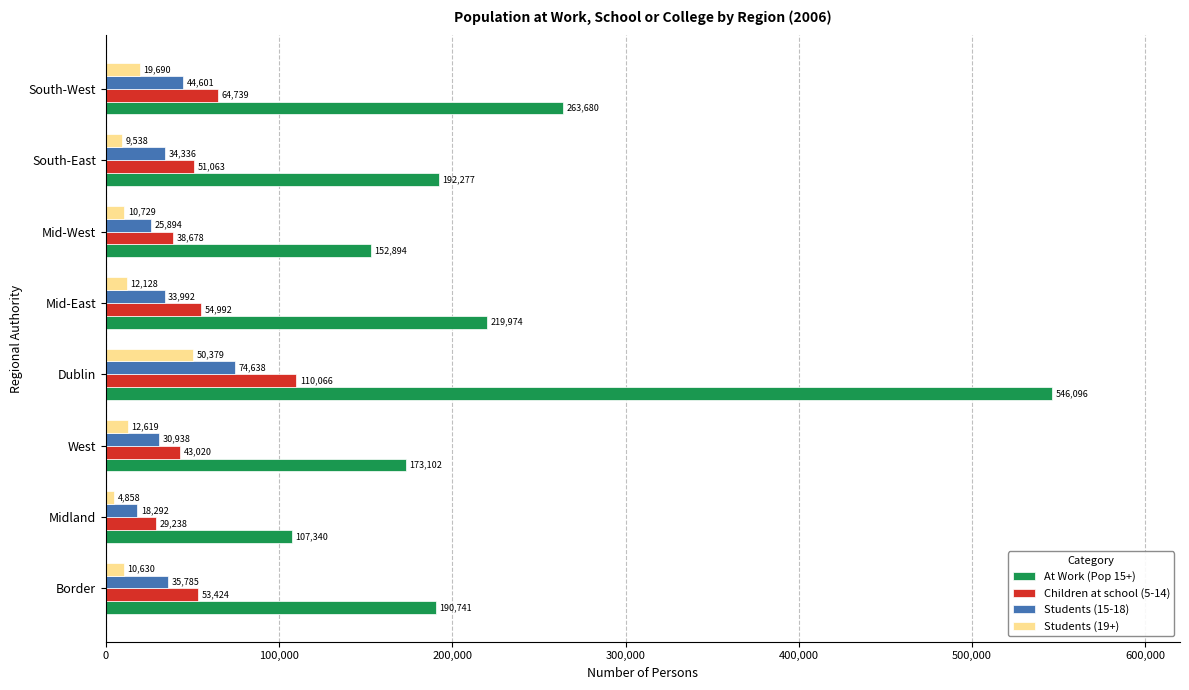

Which series changed the most between Midland and Dublin?

At Work (Pop 15+)